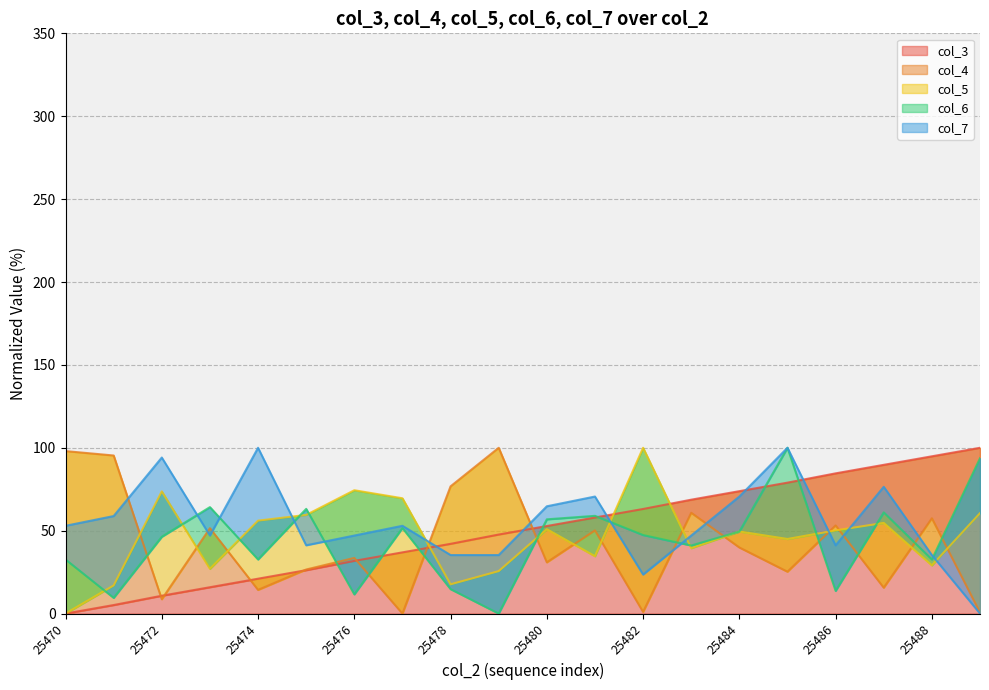

True or false: col_6 has more than 0 interior local peaks.

True